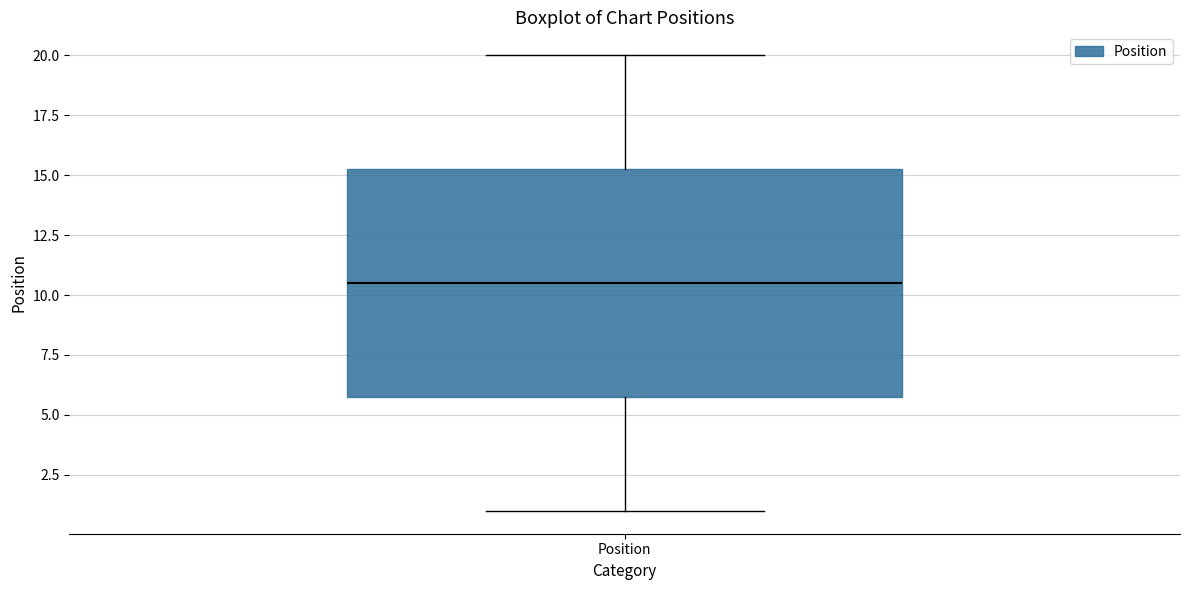

Read this box plot against the y-axis: the position of the median line, the range covered by the box, and the ends of both whiskers. The values are not printed on the chart, so give them approximately, as read against the axis.

median 10.5, box 6.0 to 15.5, whiskers 1.0 to 20.0